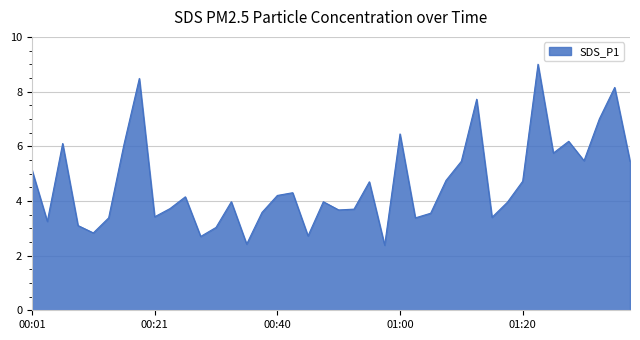

What is the minimum value shown in the chart?

2.4